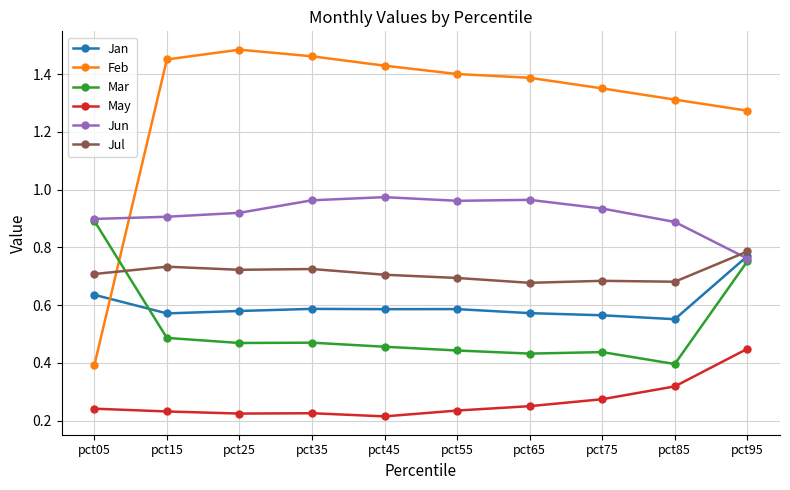

What are all the series names shown in the legend?

Jan, Feb, Mar, May, Jun, Jul